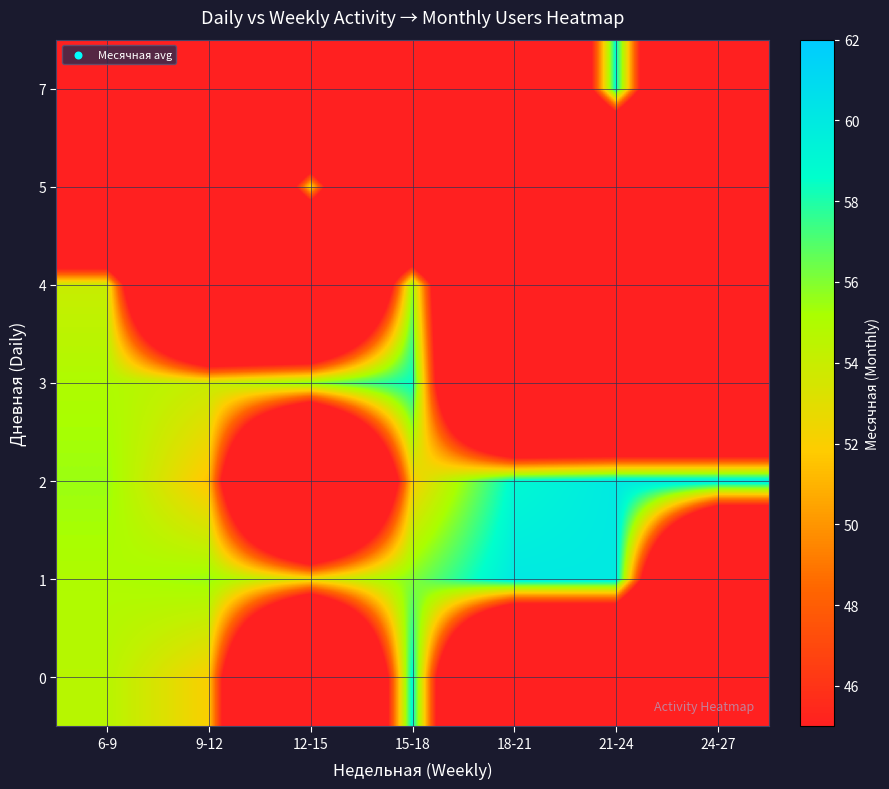

List the series in order of their peak value, highest first.

1, 2, 0, 7, 3, 4, 5